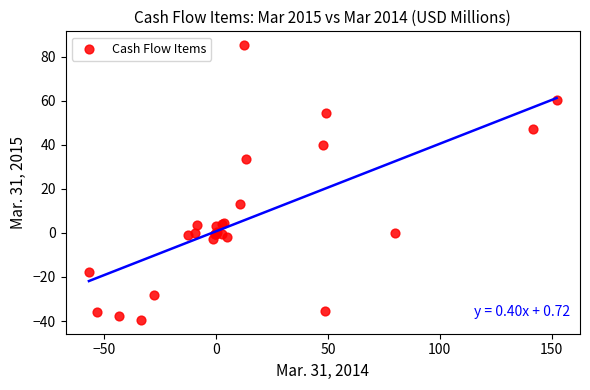

What Y value in the scatter plot is closest to 22?

13.2